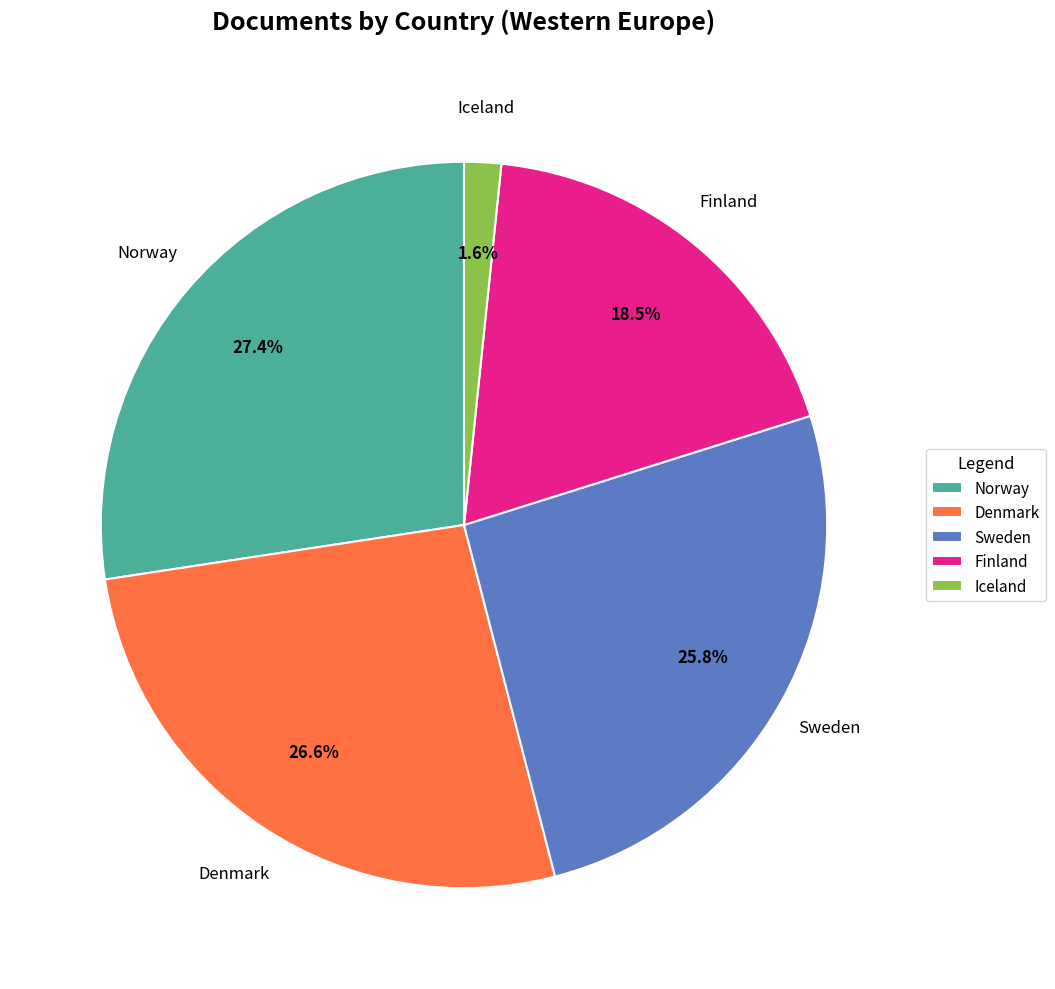

What percentage is NOT represented by Norway?

72.6%